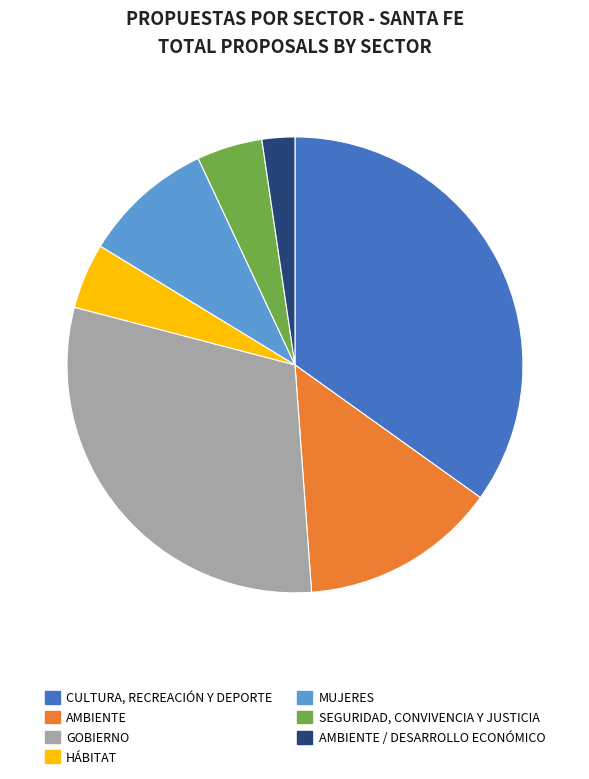

Does any single category account for the majority?

No